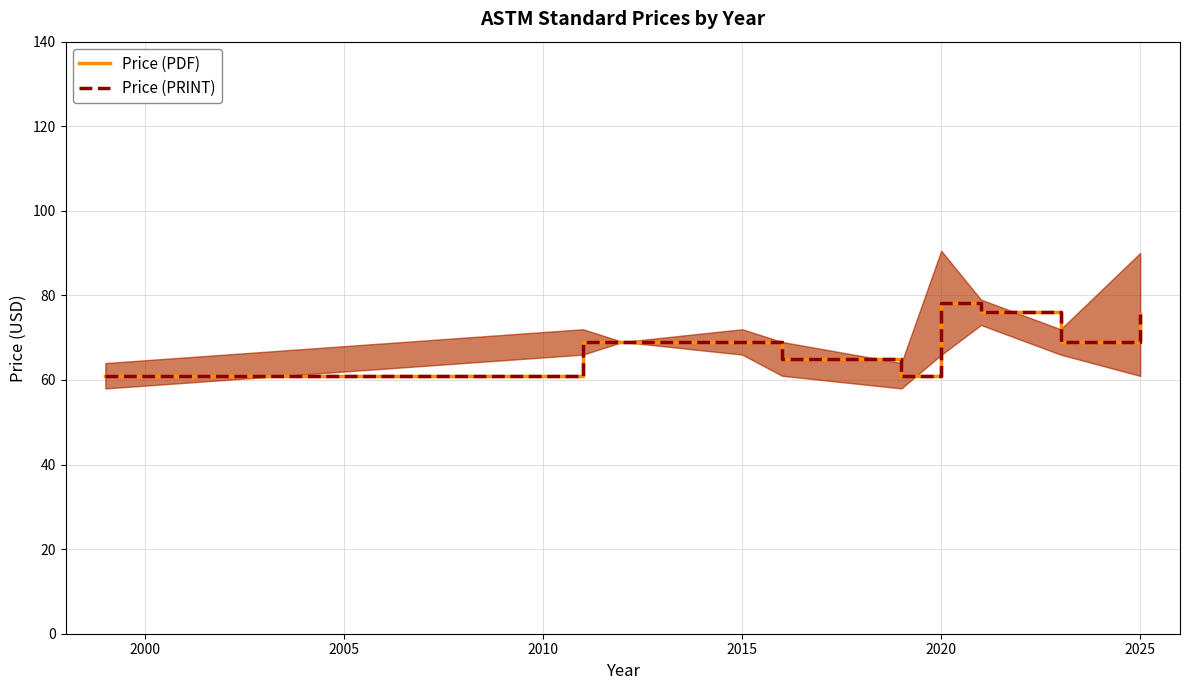

Between 2005 and 2020, which series saw the biggest shift?

Price (PDF)